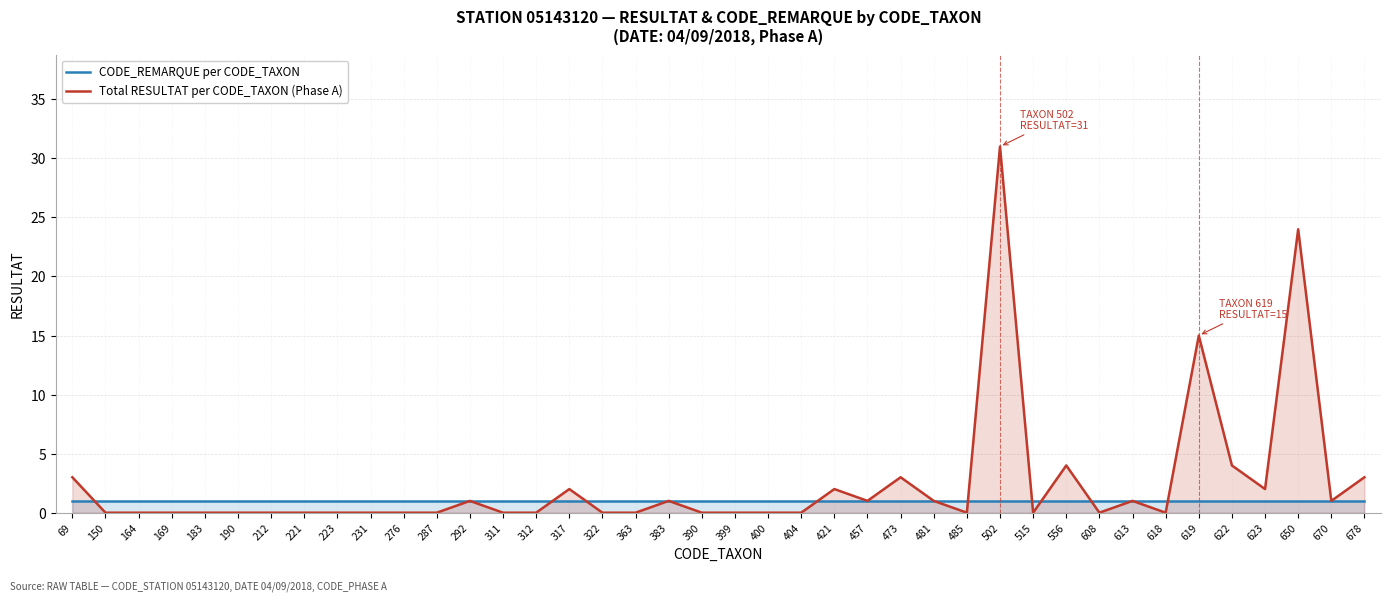

What is the spread (max minus min) of values at 618?

1